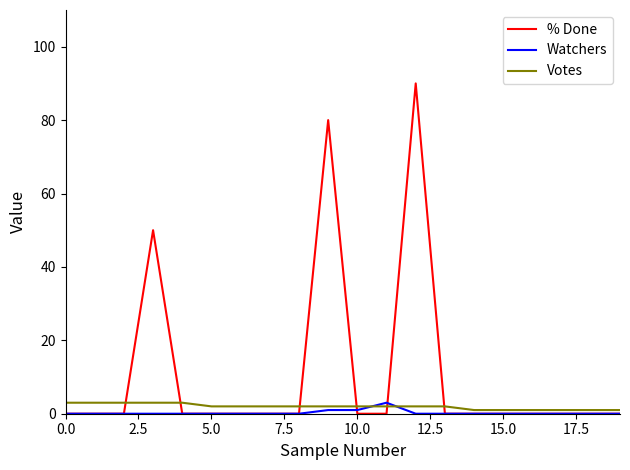

Reading right to left, what are all the values shown in this chart?

% Done: 0	0	0	0	0	0	0	90	0	0	80	0	0	0	0	0	50	0	0	0
Watchers: 0	0	0	0	0	0	0	0	3	1	1	0	0	0	0	0	0	0	0	0
Votes: 1	1	1	1	1	1	2	2	2	2	2	2	2	2	2	3	3	3	3	3